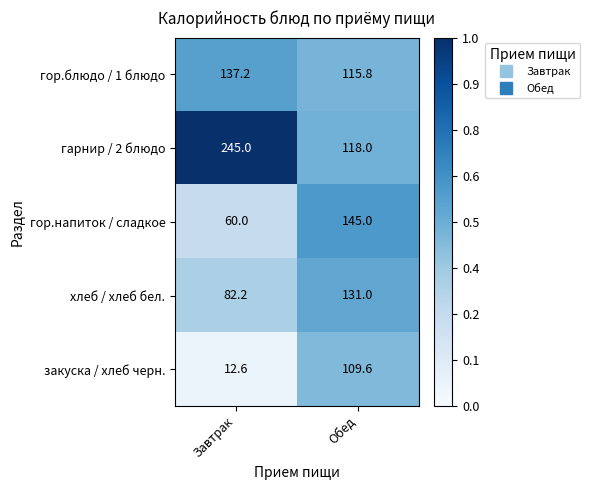

What is the greatest value displayed?

245.0